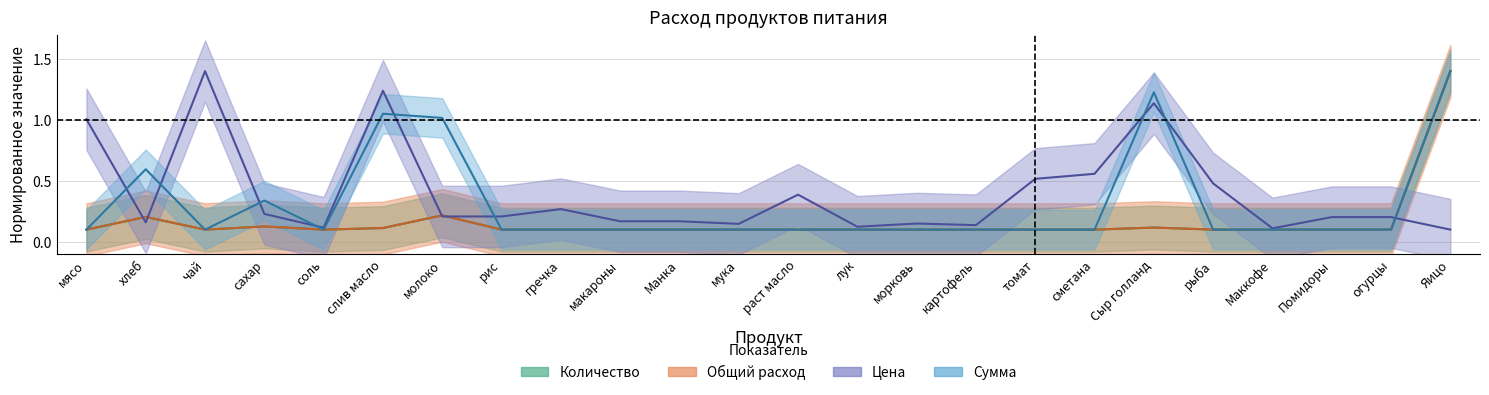

What is the value of the Количество point at the 23rd from the left?

0.1